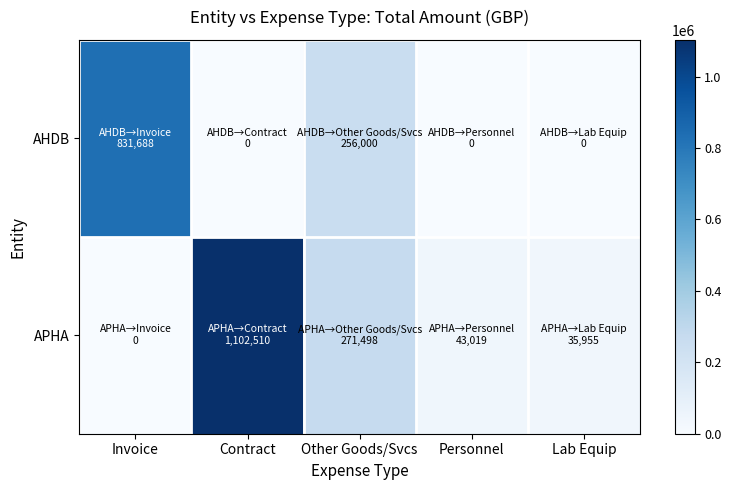

Rank the series at Other Goods/Svcs from lowest to highest value.

AHDB, APHA